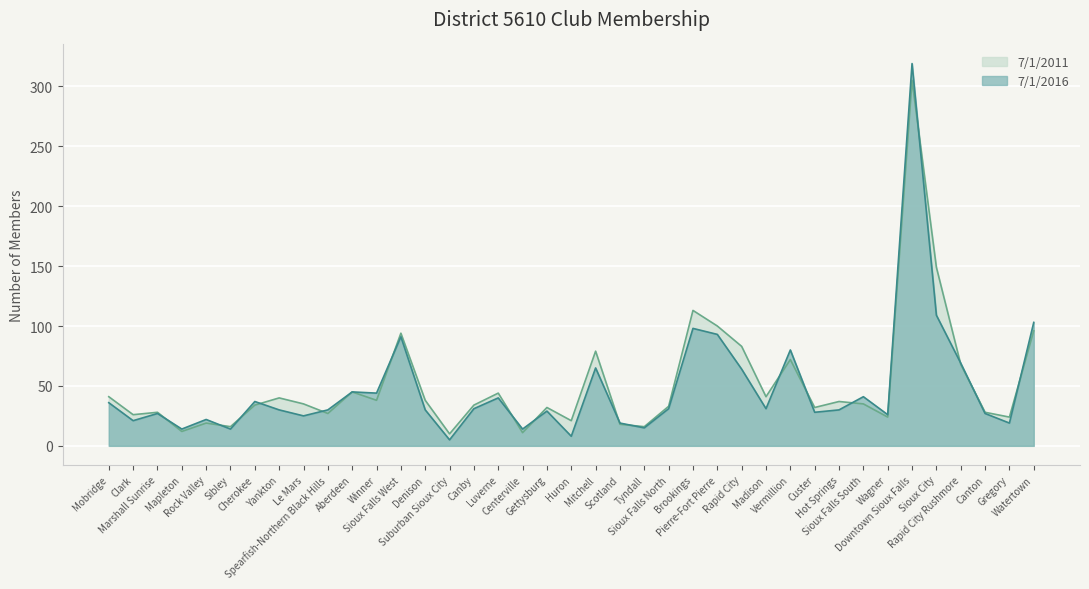

What is the value of the 7/1/2011 point at the 27th from the left?

83